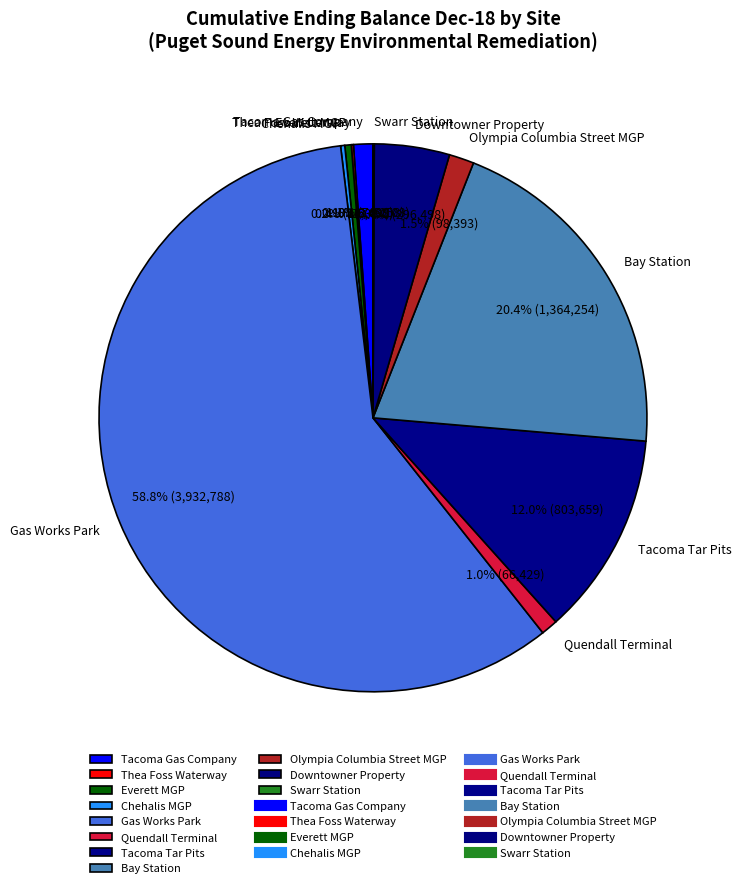

Is there a majority slice in this chart?

Yes